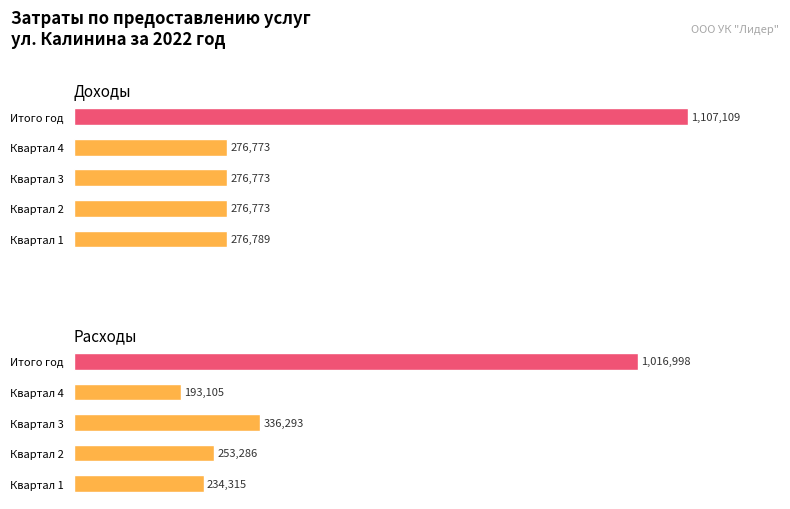

List the labels in order of Расходы value, smallest first.

Квартал 4, Квартал 1, Квартал 2, Квартал 3, Итого год